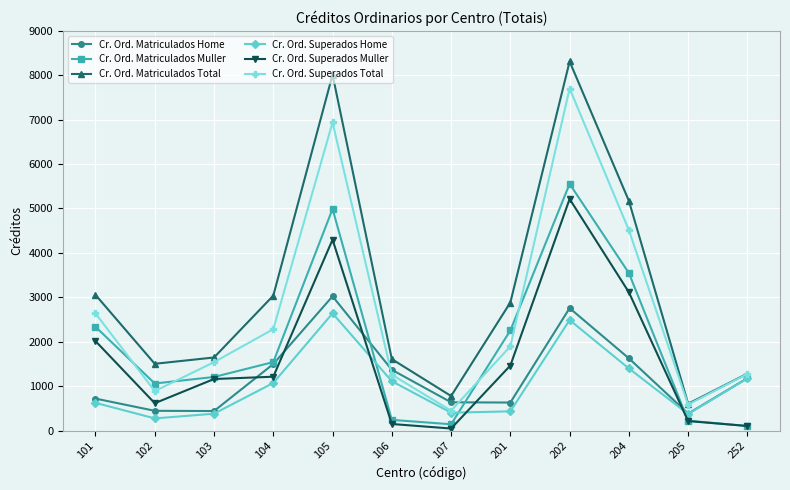

What is the total value across all series at 205?

2376.0